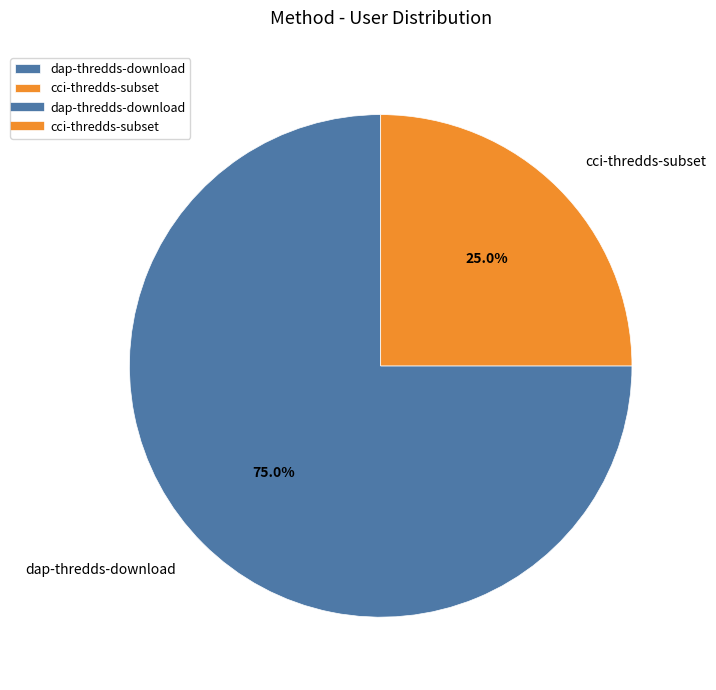

Rank the categories by value from highest to lowest.

dap-thredds-download, cci-thredds-subset